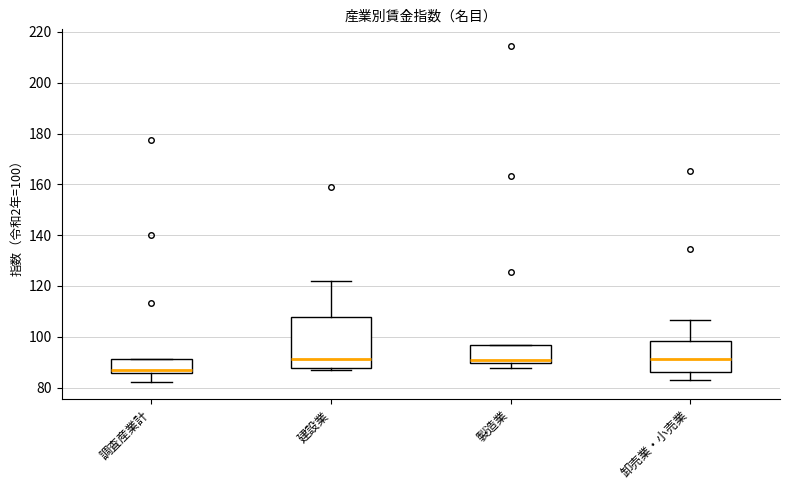

Which box is the tallest, from its lower edge to its upper edge?

建設業